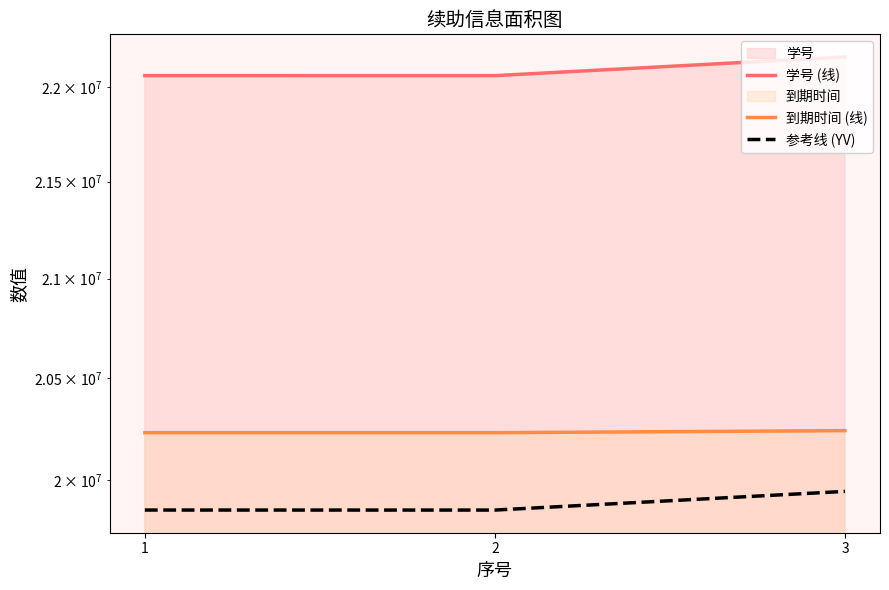

At which category is the sum across all series the highest?

3